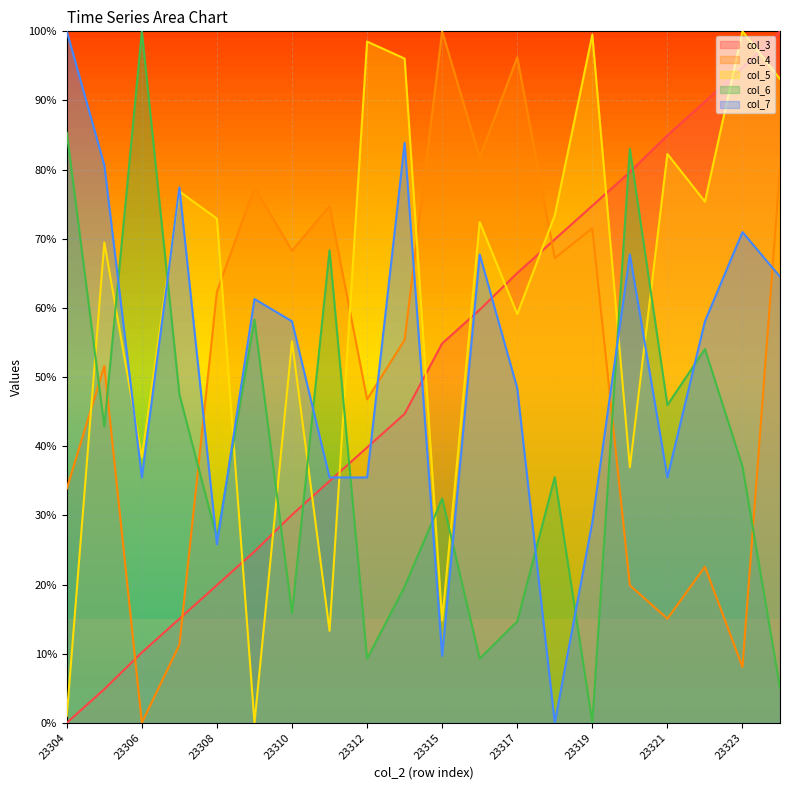

Reading left to right, extract all data points from this chart.

col_3: 23304=0.0	23305=0.0	23306=0.1	23307=0.2	23308=0.2	23309=0.2	23310=0.3	23311=0.3	23312=0.4	23313=0.4	23315=0.5	23316=0.6	23317=0.7	23318=0.7	23319=0.7	23320=0.8	23321=0.8	23322=0.9	23323=0.9	23324=1.0
col_4: 23304=0.3	23305=0.5	23306=0.0	23307=0.1	23308=0.6	23309=0.8	23310=0.7	23311=0.7	23312=0.5	23313=0.6	23315=1.0	23316=0.8	23317=1.0	23318=0.7	23319=0.7	23320=0.2	23321=0.2	23322=0.2	23323=0.1	23324=0.8
col_5: 23304=0.0	23305=0.7	23306=0.4	23307=0.8	23308=0.7	23309=0.0	23310=0.6	23311=0.1	23312=1.0	23313=1.0	23315=0.1	23316=0.7	23317=0.6	23318=0.7	23319=1.0	23320=0.4	23321=0.8	23322=0.8	23323=1.0	23324=0.9
col_6: 23304=0.9	23305=0.4	23306=1.0	23307=0.5	23308=0.3	23309=0.6	23310=0.2	23311=0.7	23312=0.1	23313=0.2	23315=0.3	23316=0.1	23317=0.1	23318=0.4	23319=0.0	23320=0.8	23321=0.5	23322=0.5	23323=0.4	23324=0.1
col_7: 23304=1.0	23305=0.8	23306=0.4	23307=0.8	23308=0.3	23309=0.6	23310=0.6	23311=0.4	23312=0.4	23313=0.8	23315=0.1	23316=0.7	23317=0.5	23318=0.0	23319=0.3	23320=0.7	23321=0.4	23322=0.6	23323=0.7	23324=0.6